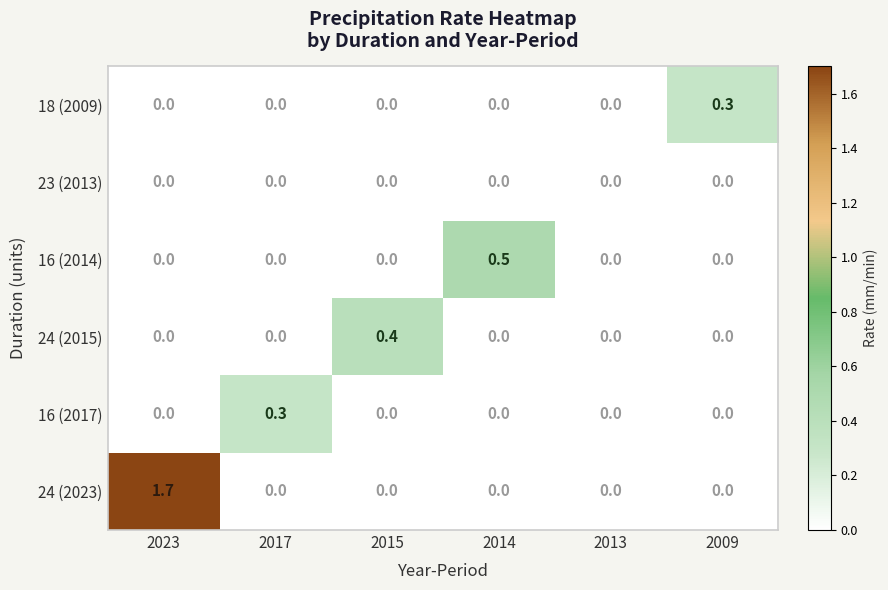

The 16 (2014) series shows 0.5 at 2014. True or false?

True